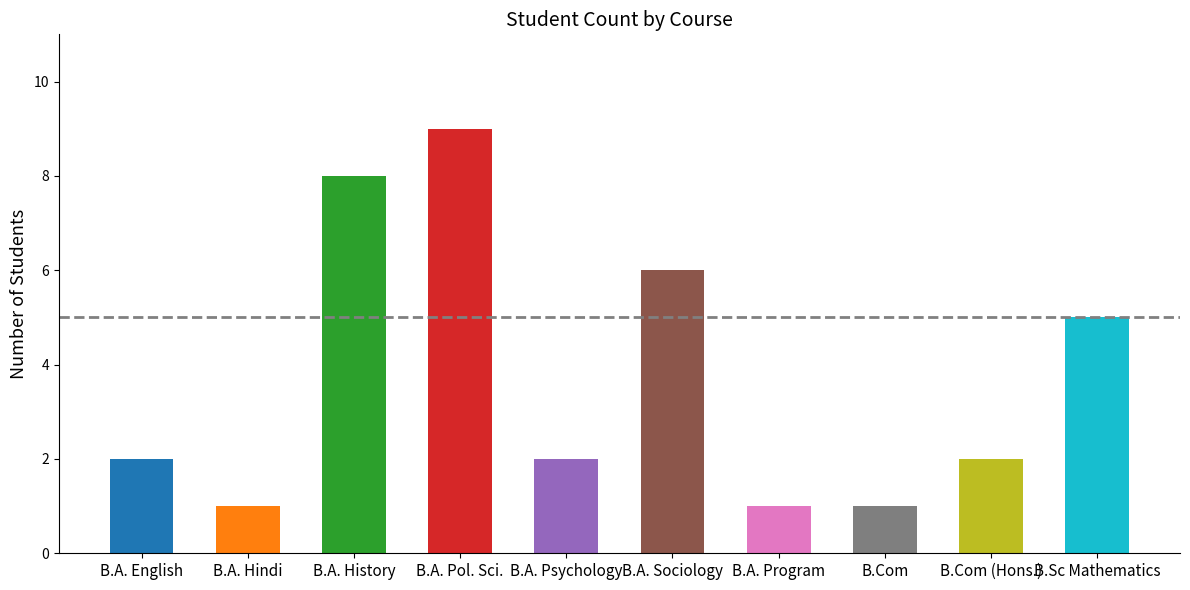

Rank the categories by value from lowest to highest.

B.A. (Hons.) Hindi, B.A Program (History + Political Science), B.Com, B.A. (Hons.) English, B.A. (Hons.) Psychology, B.Com (Hons.), B.Sc (Hons.) Mathematics, B.A. (Hons.) Sociology, B.A. (Hons.) History, B.A. (Hons.) Political Science